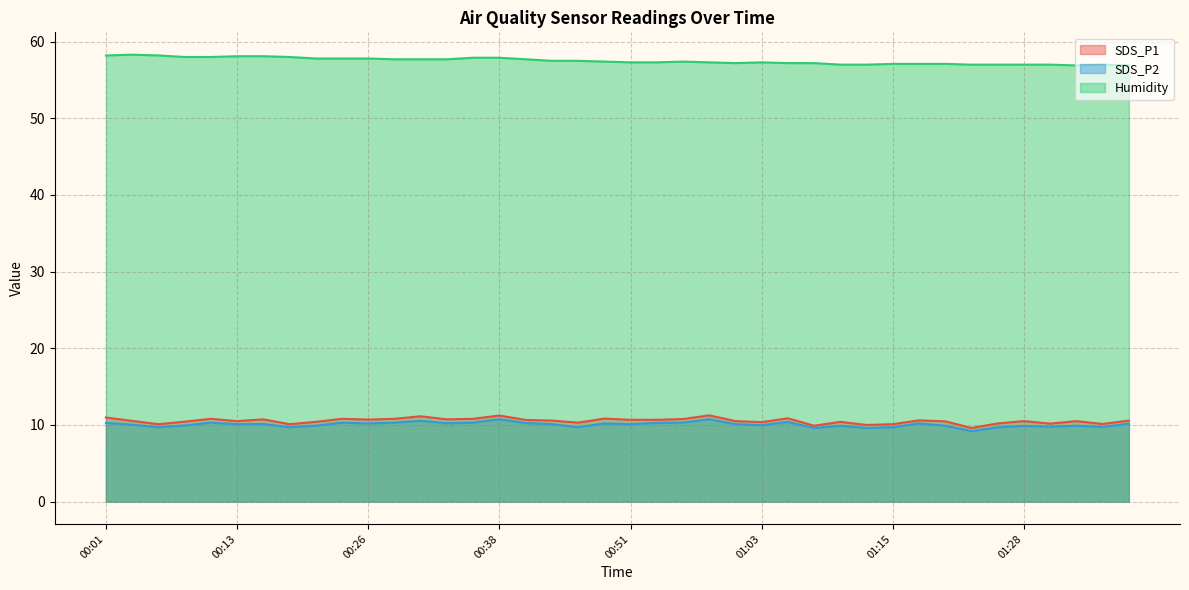

True or false: SDS_P2 and Humidity intersect in this chart.

False